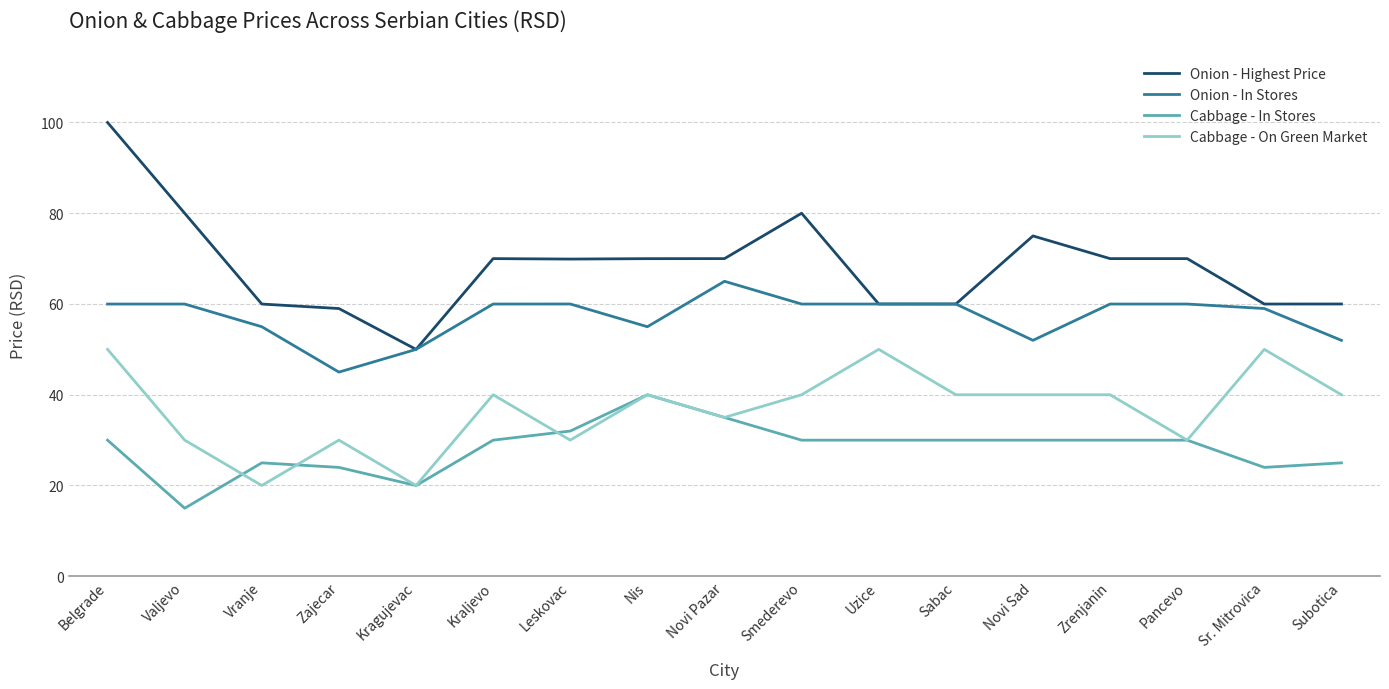

What is the sum of the Onion - In Stores values at Valjevo and Vranje?

115.0